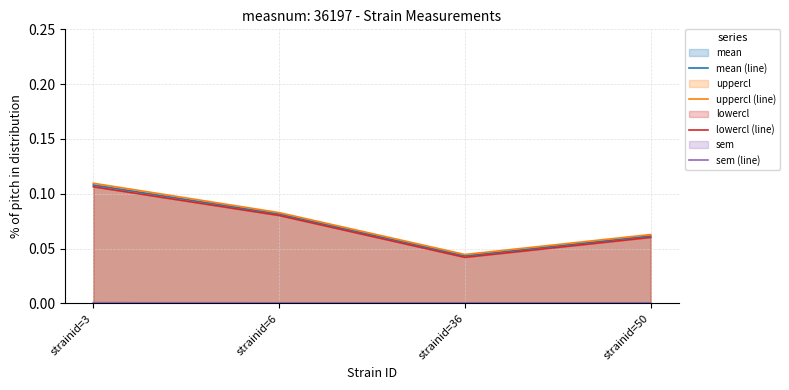

How many lines are shown in the chart?

4